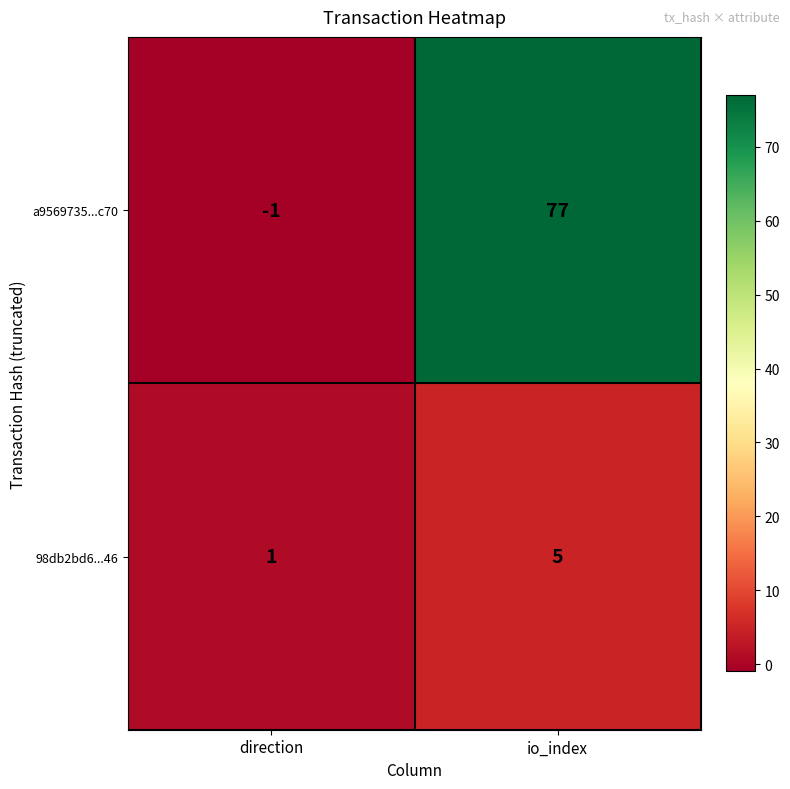

What is the sum of all a9569735...c70 values?

76